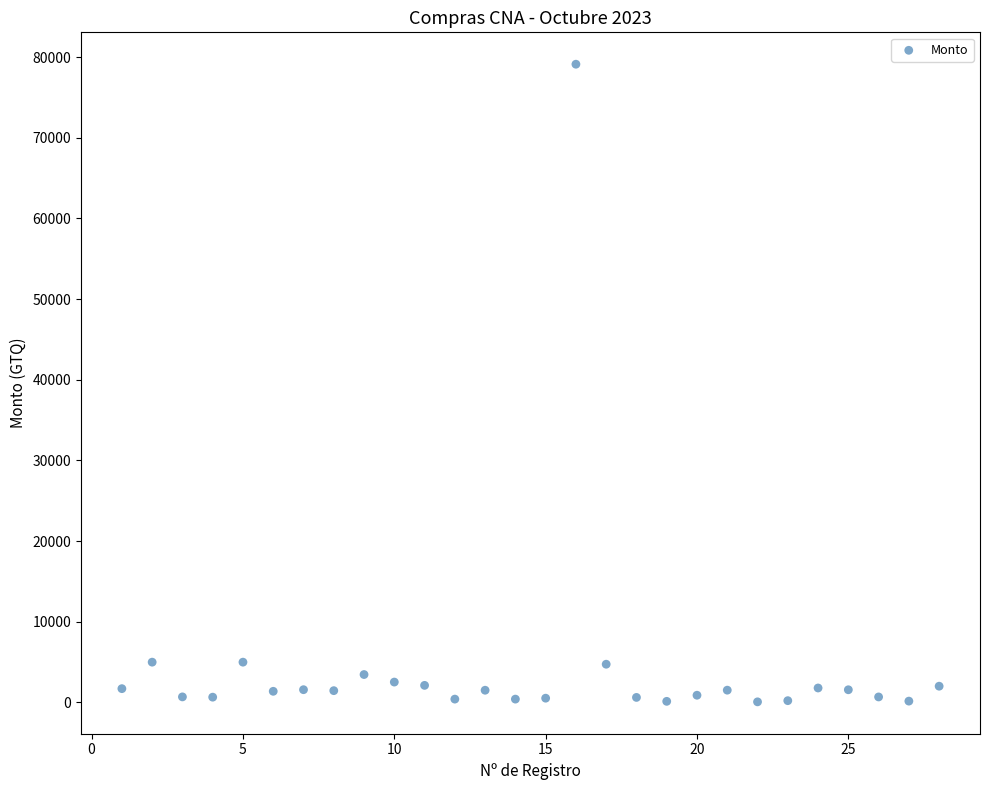

What is the range of Y values (max minus min)?

79057.1